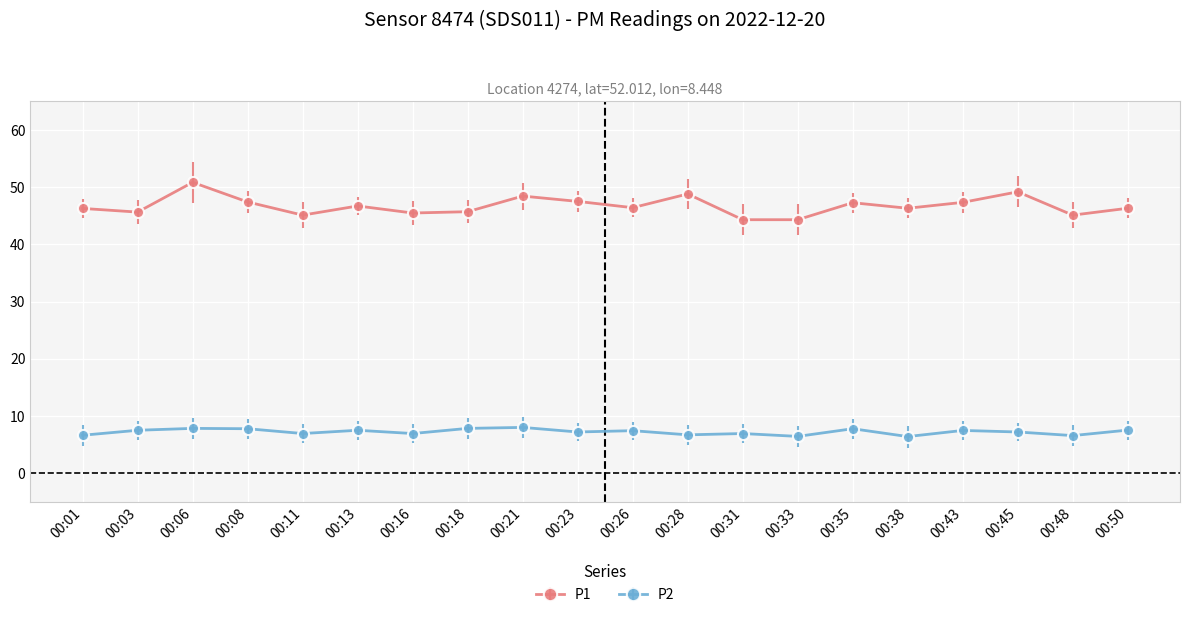

Count the number of categories in the chart.

20